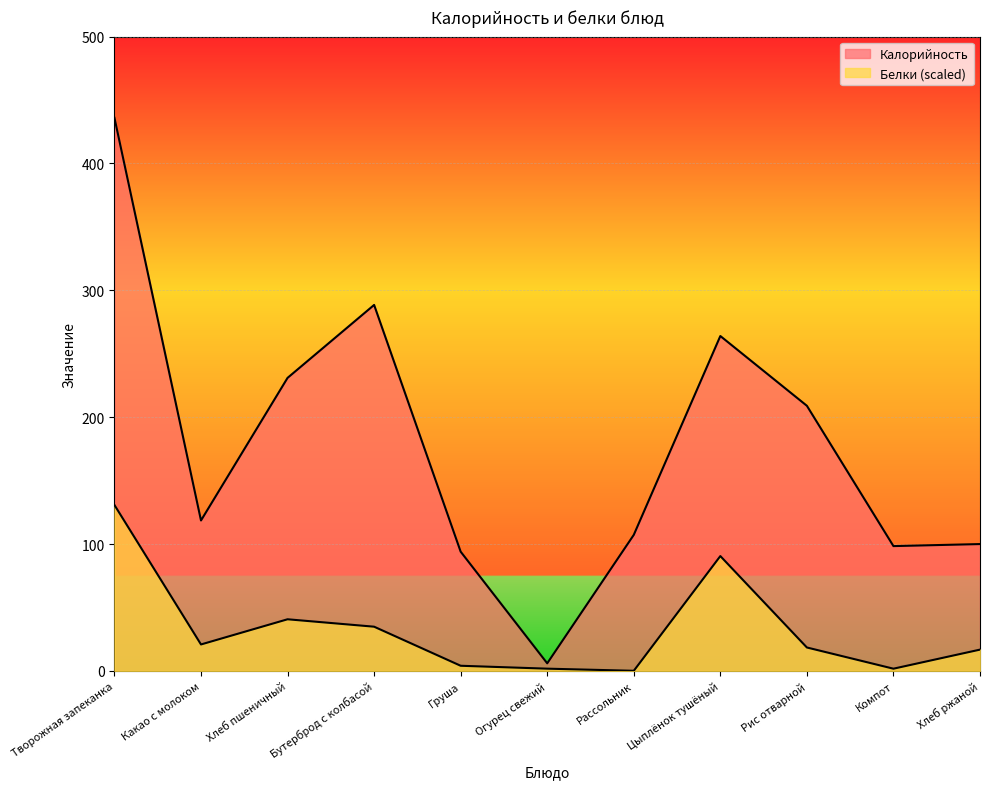

At which label does Белки reach its minimum?

Рассольник